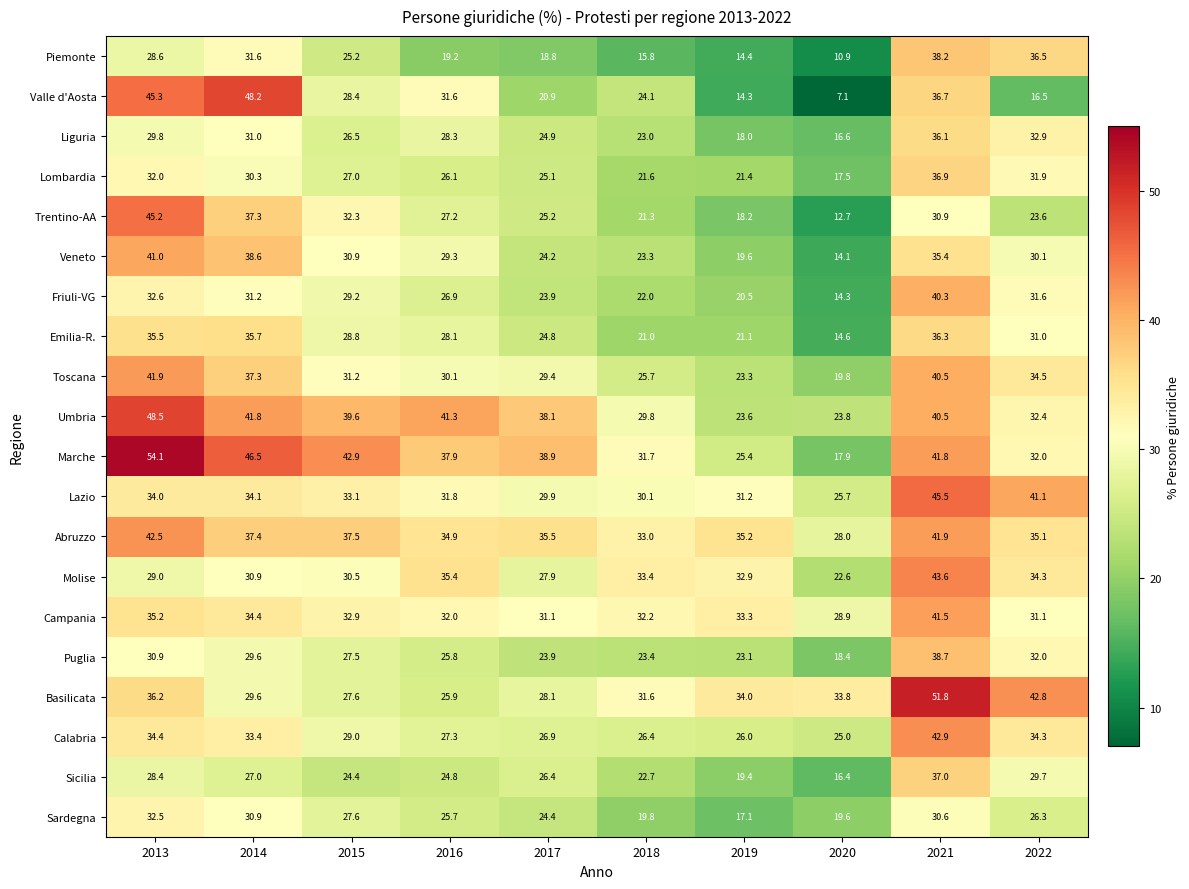

Is it true that Toscana equals 21.5 at 2021?

False